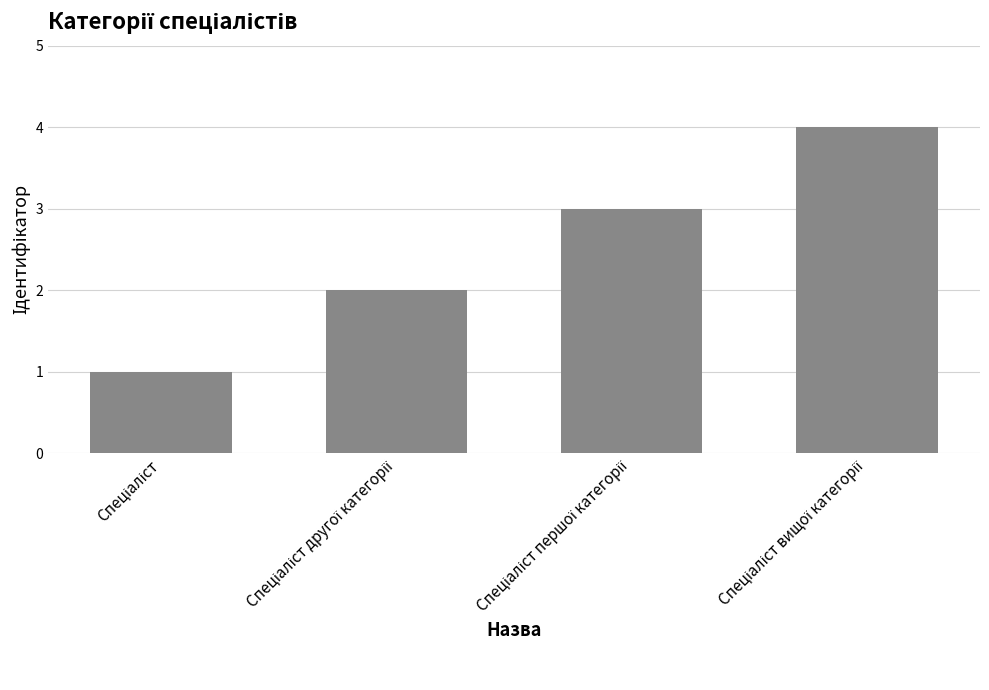

What is the greatest value displayed?

4